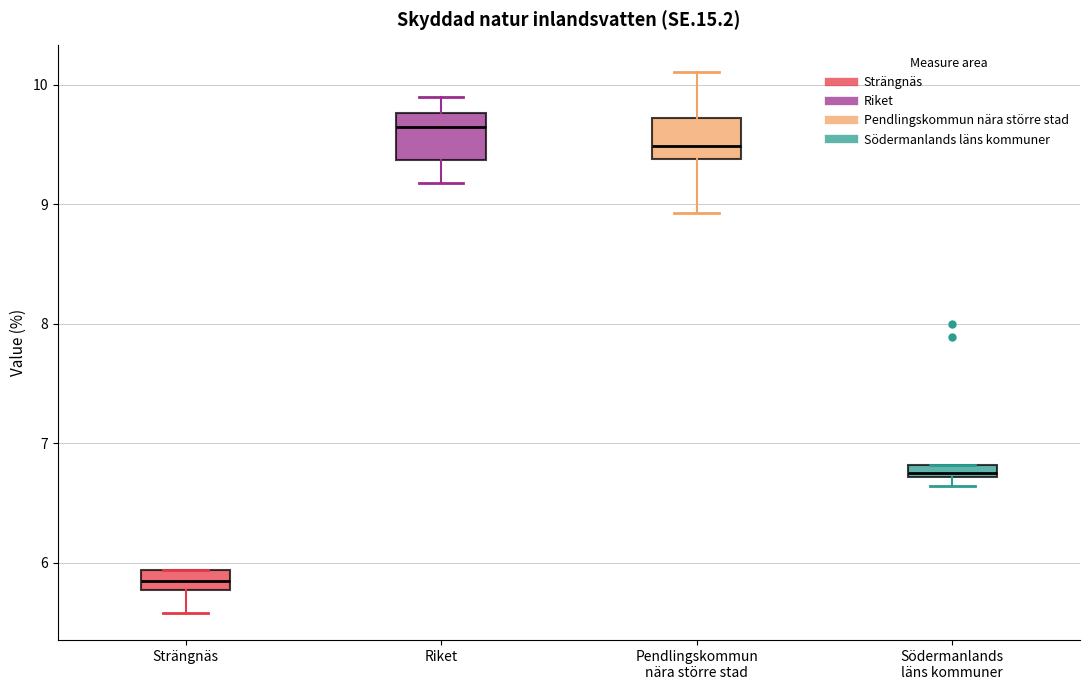

Where is the lower edge of the box for Pendlingskommun nära större stad on the y-axis? The values are not printed on the chart, so give them approximately, as read against the axis.

9.4